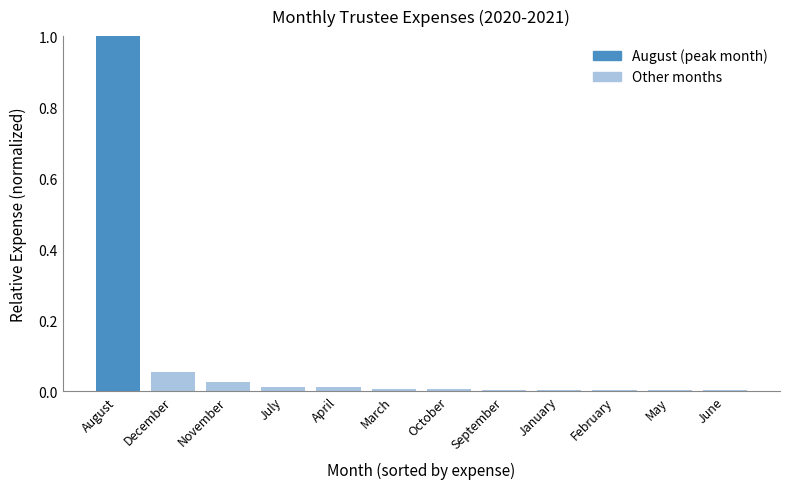

Which label corresponds to the largest value in the chart?

August